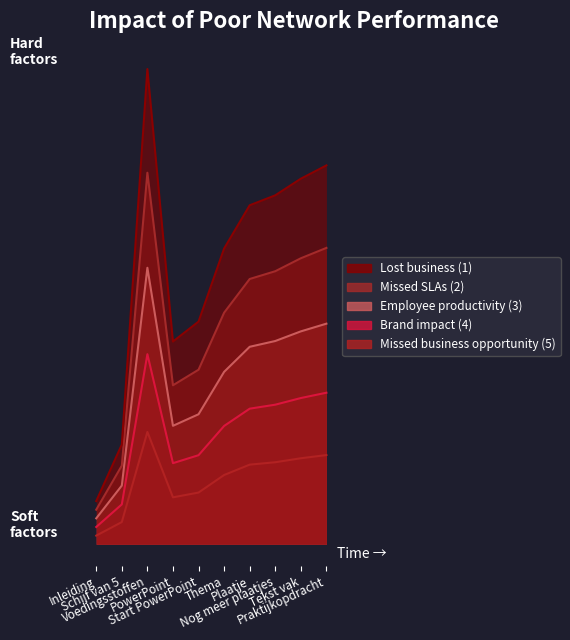

Is the value of Brand impact (4) at Inleiding greater than the value of Missed SLAs (2) at Praktijkopdracht?

No